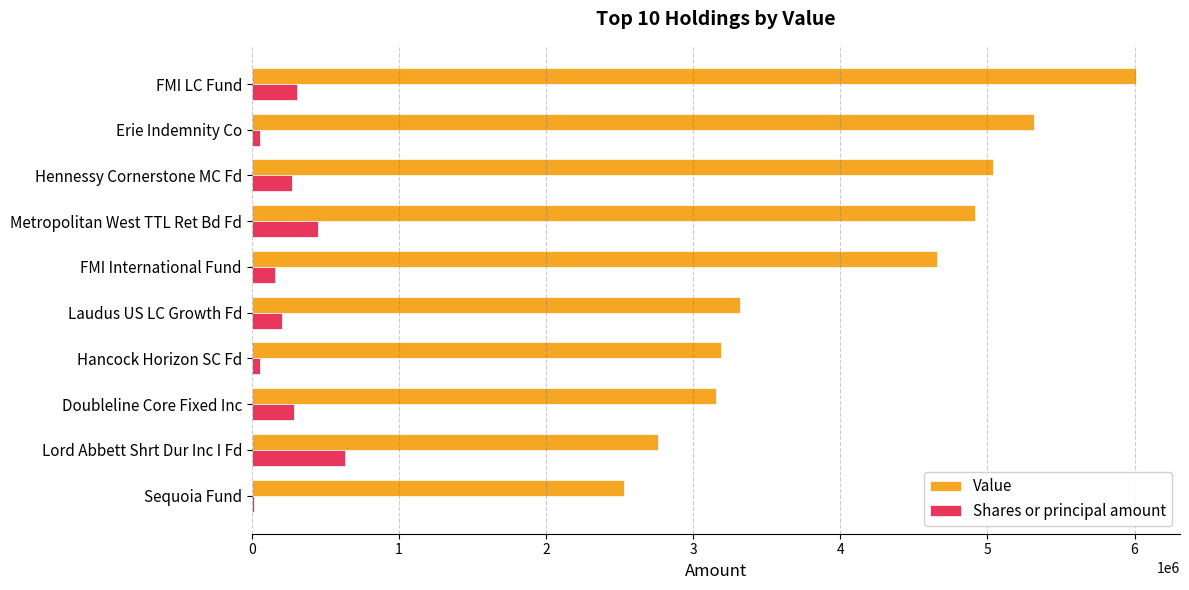

Which series has the largest total across all categories?

Value